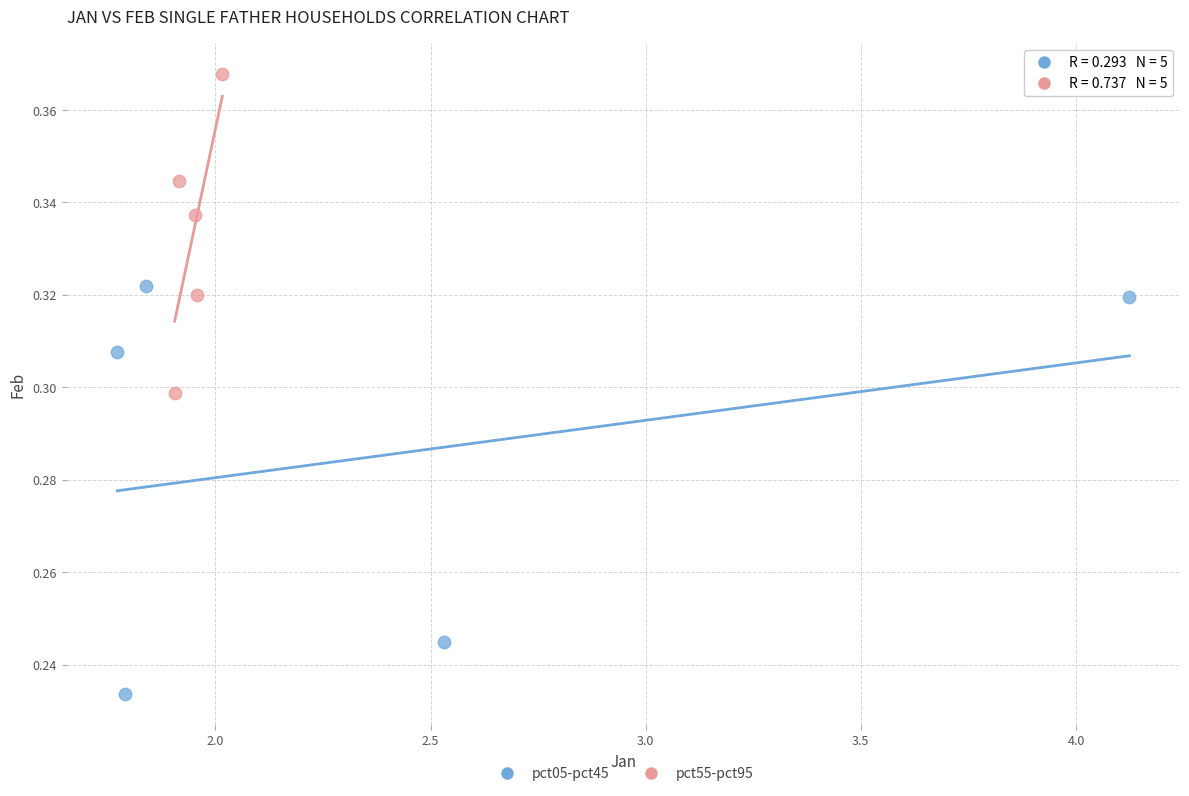

Which series contains the lowest Y value?

pct05-pct45